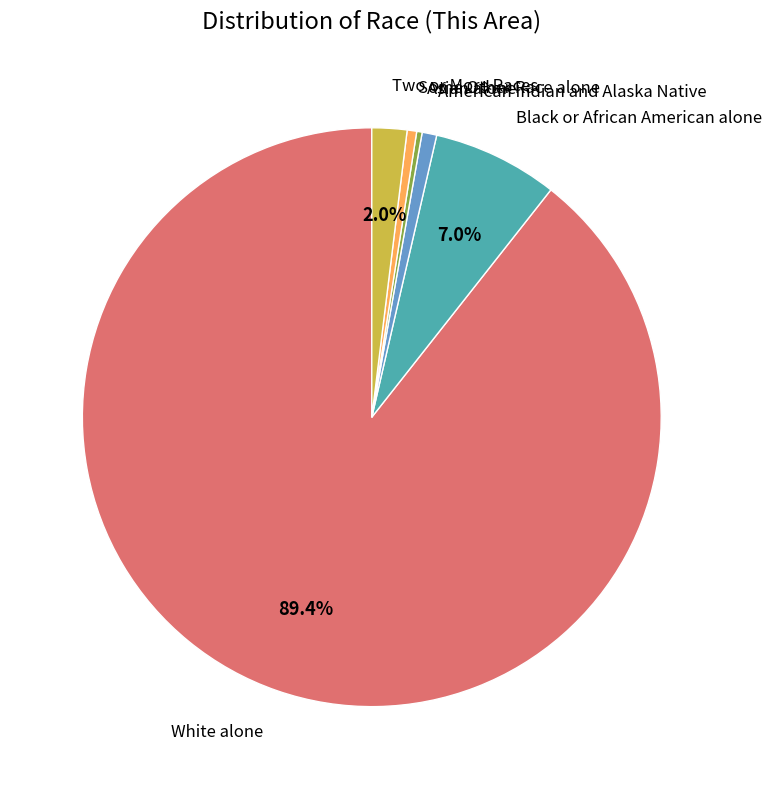

Does any single category account for the majority?

Yes